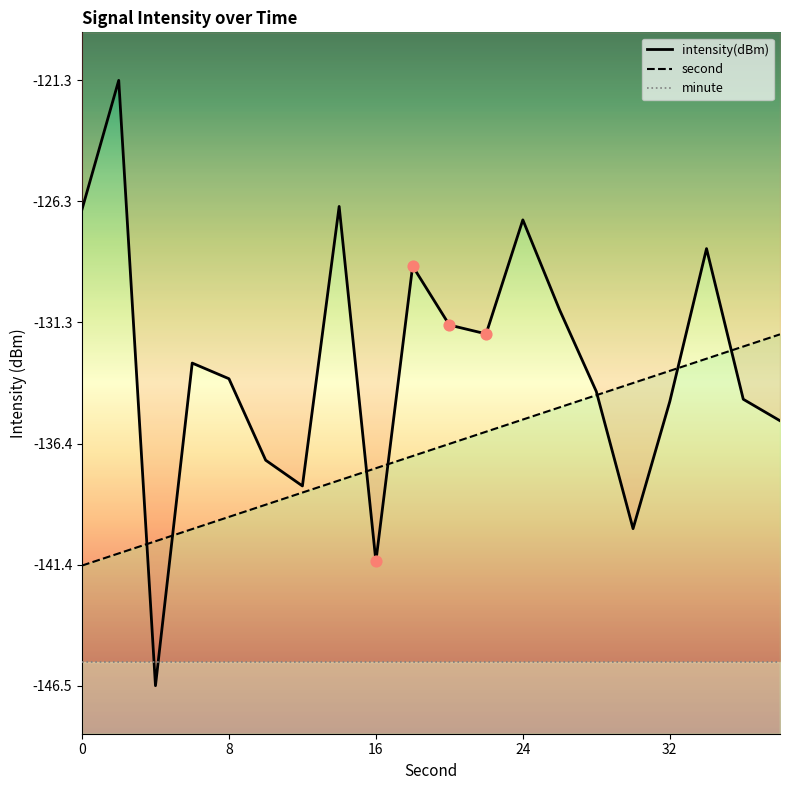

Which series reaches the minimum Y coordinate?

intensity